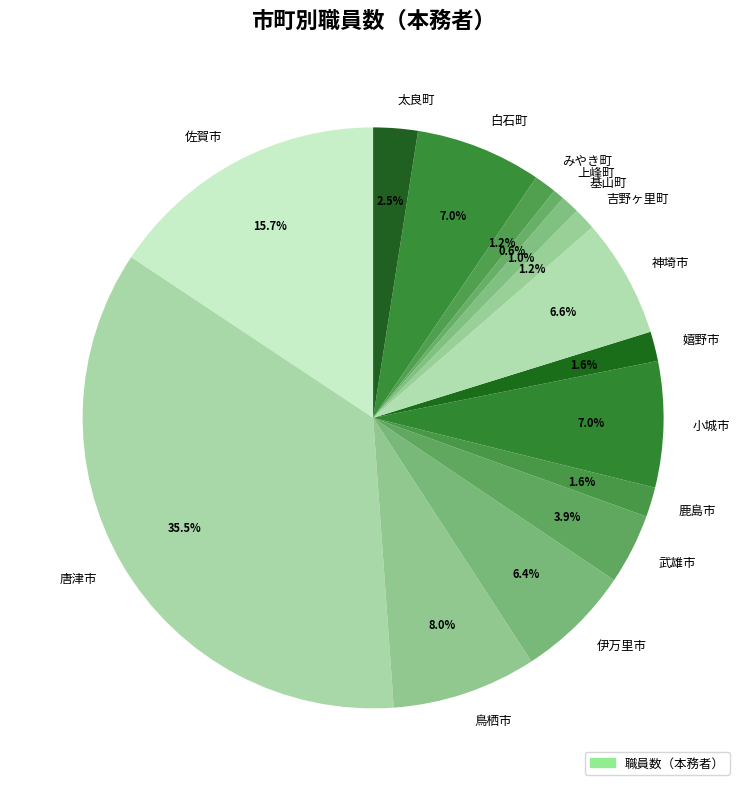

To the nearest percent, what percentage of the pie is 伊万里市?

6%